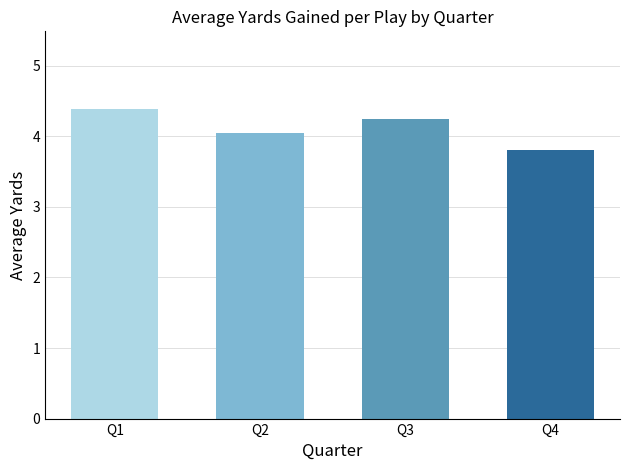

What is the sum of all values?

16.5